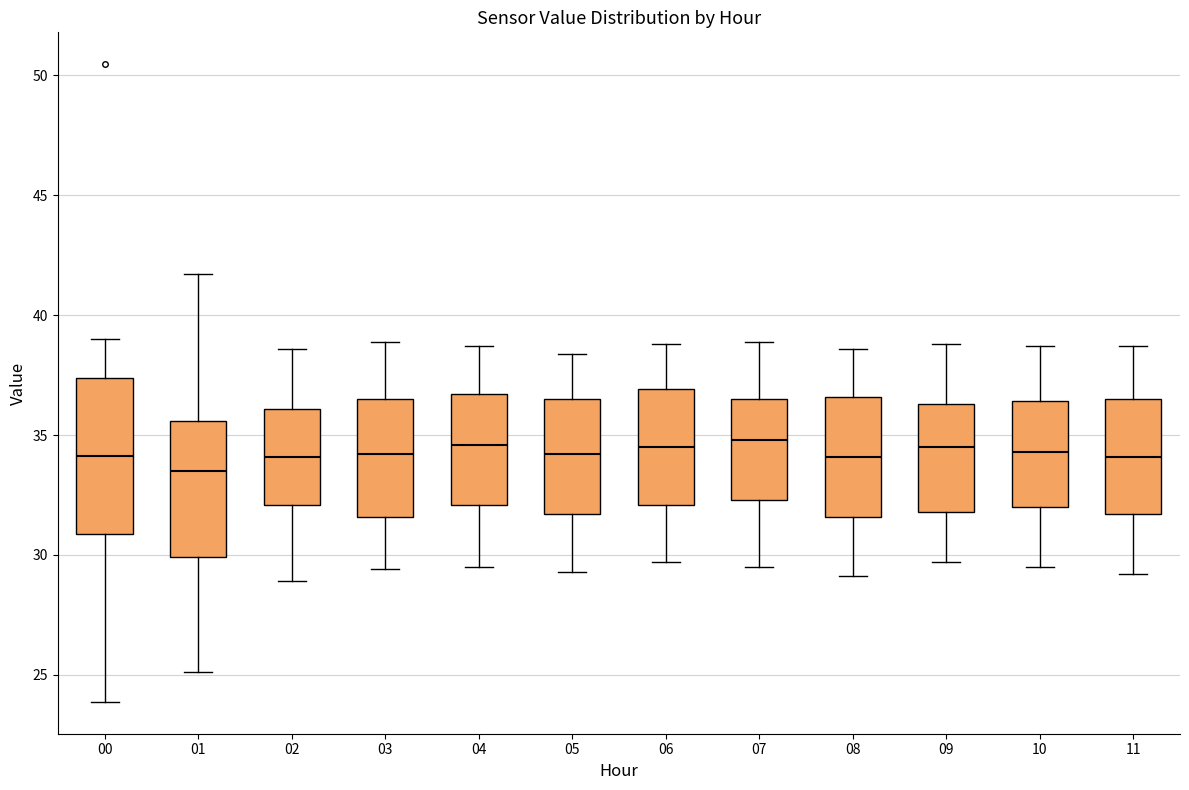

Comparing the boxes themselves (not the whiskers), which one is the tallest?

00